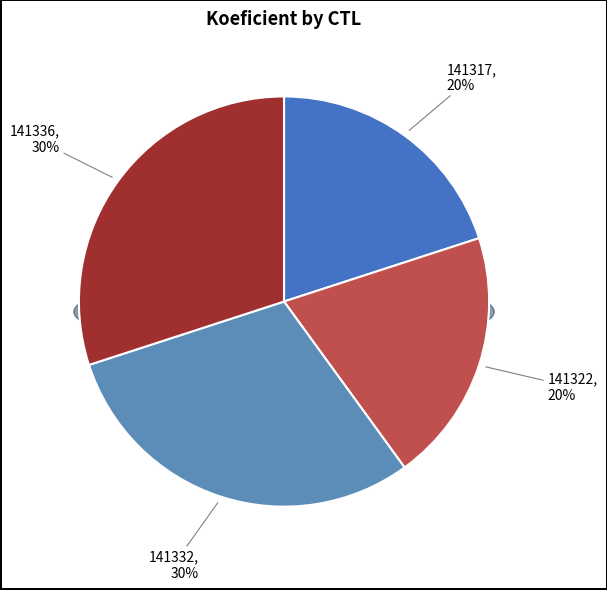

What is the smallest slice in the pie chart?

141317